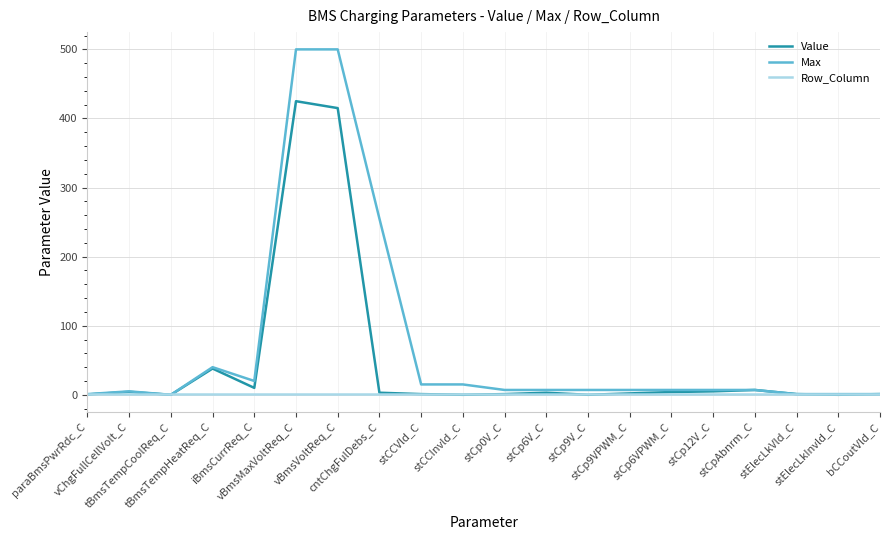

What is the lowest value of the Row_Column series?

1.0